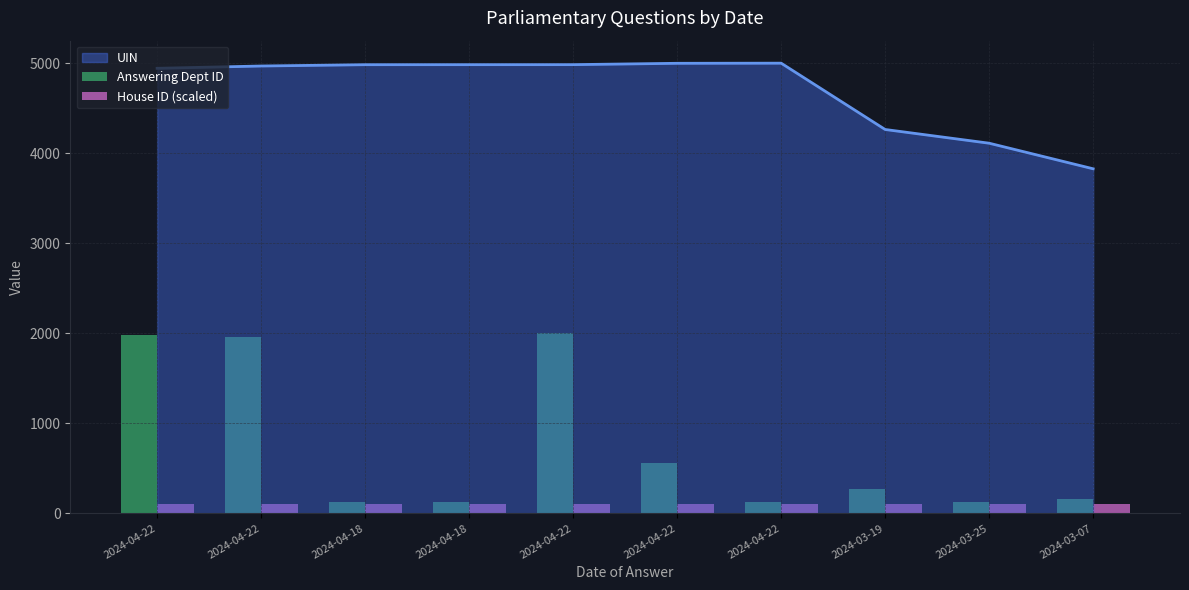

Rank the categories by House ID (scaled) value from lowest to highest.

2024-04-22, 2024-04-22, 2024-04-18, 2024-04-18, 2024-04-22, 2024-04-22, 2024-04-22, 2024-03-19, 2024-03-25, 2024-03-07